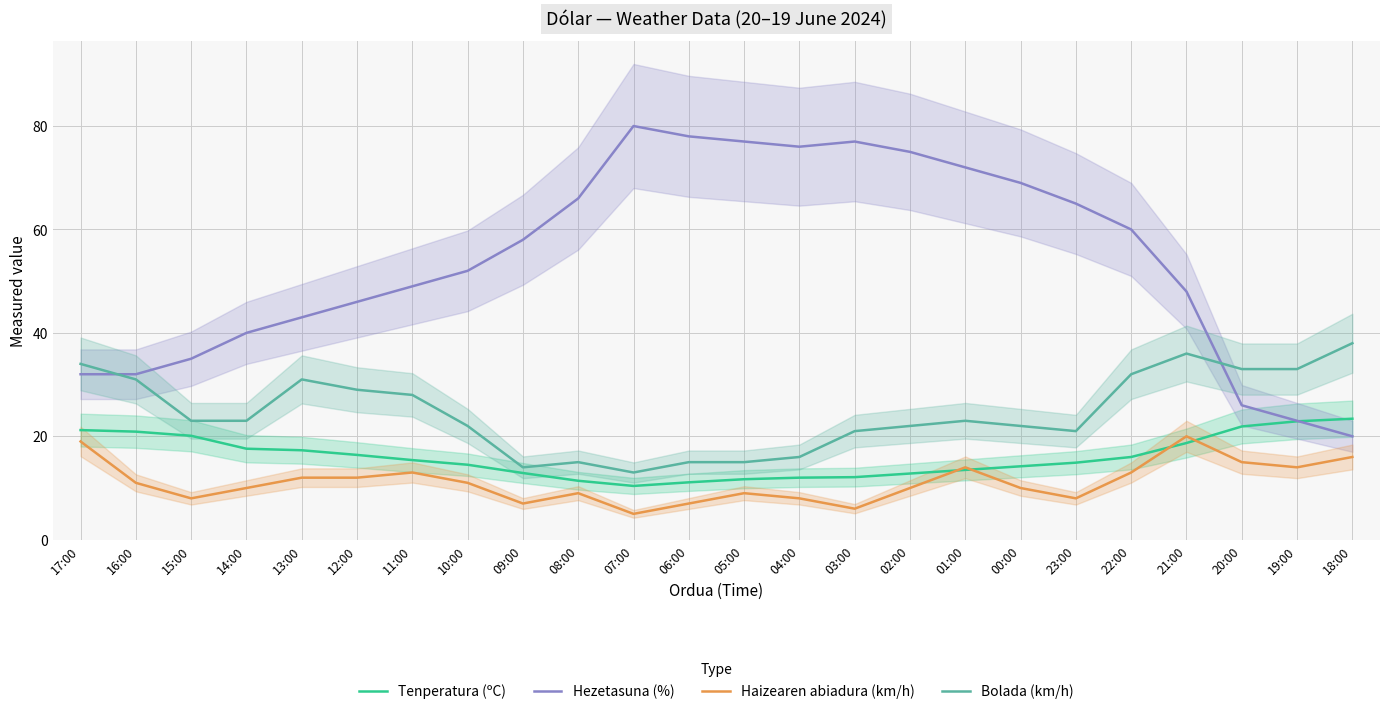

True or false: Hezetasuna (%) has more than 1 interior local peaks.

True